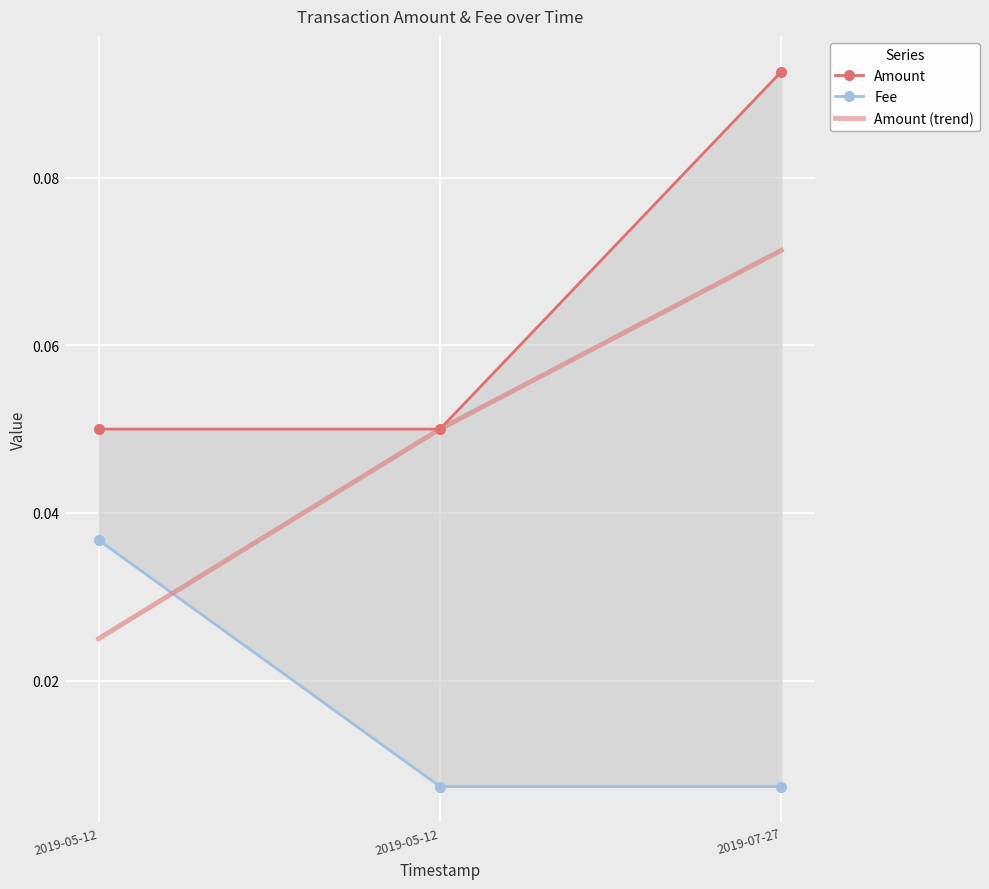

Which series has the largest total across all categories?

Amount